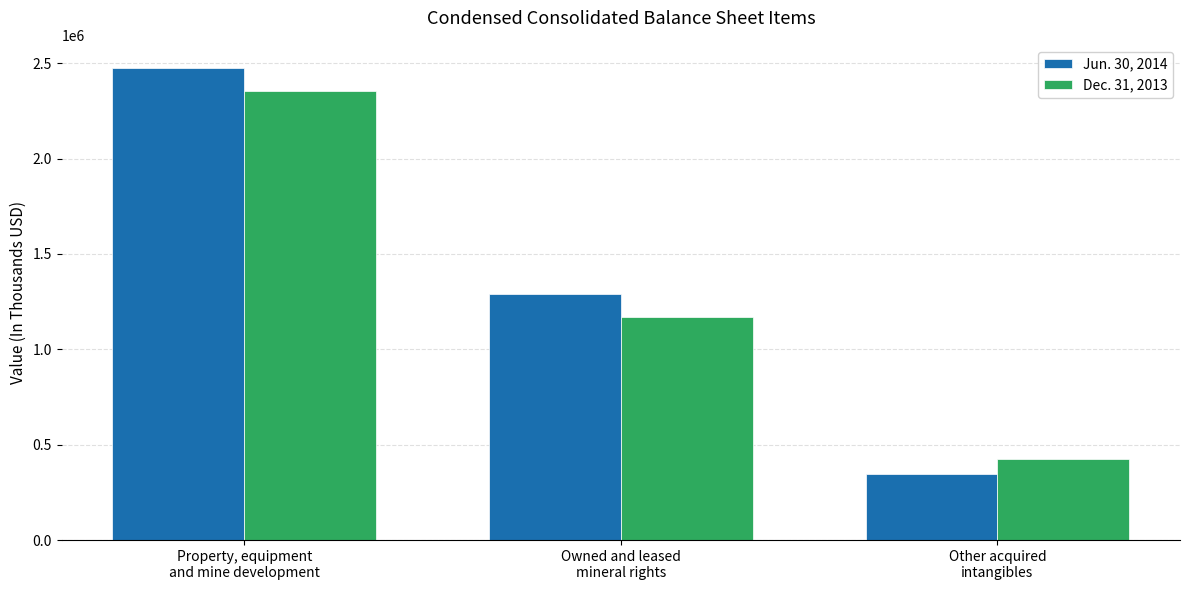

At Owned and leased
mineral rights, list the series in order from smallest to largest.

Dec. 31, 2013, Jun. 30, 2014